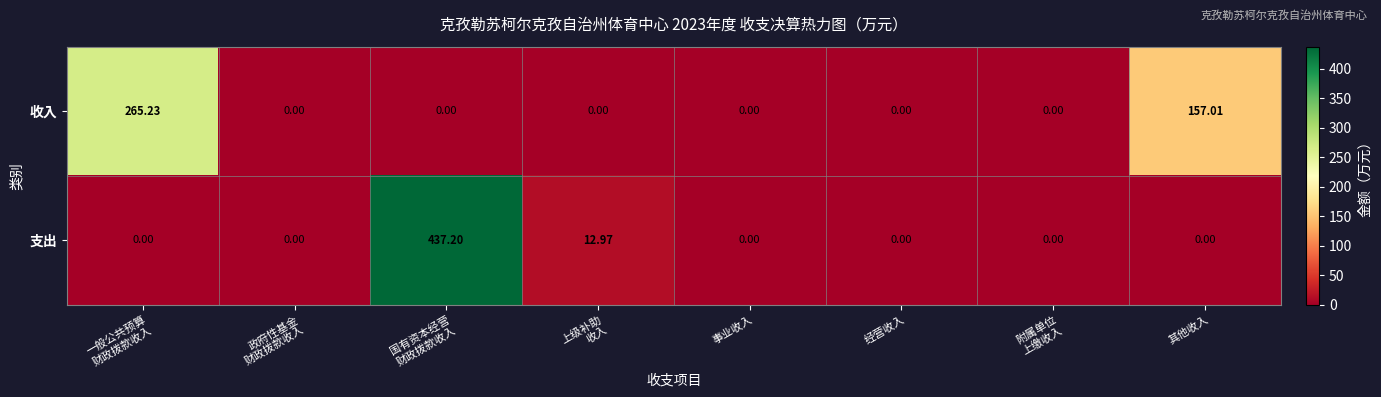

Rank the series by their average value, from highest to lowest.

支出, 收入